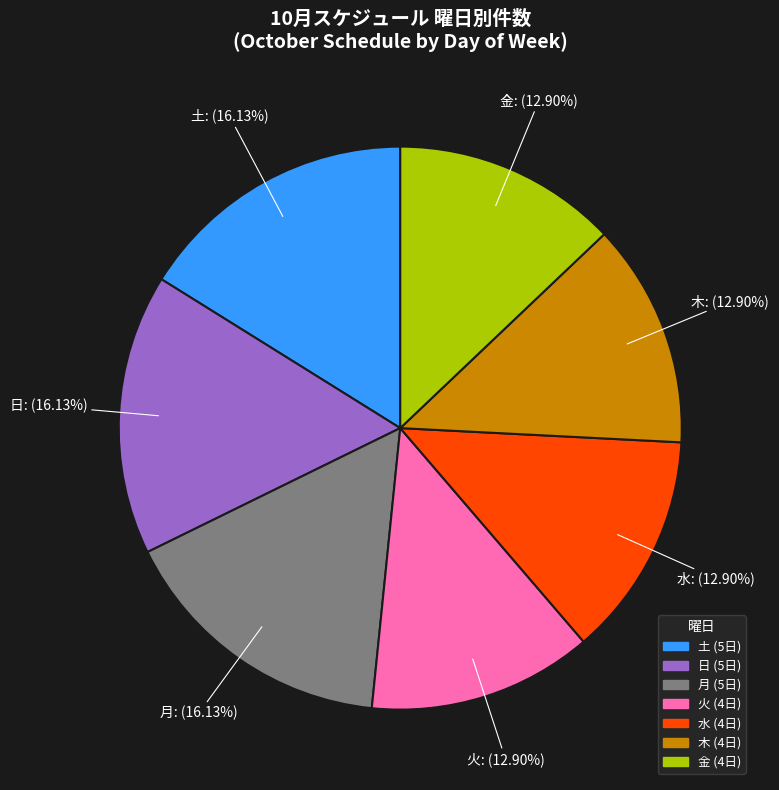

Do 金 and 水 together represent more than half of the pie?

No